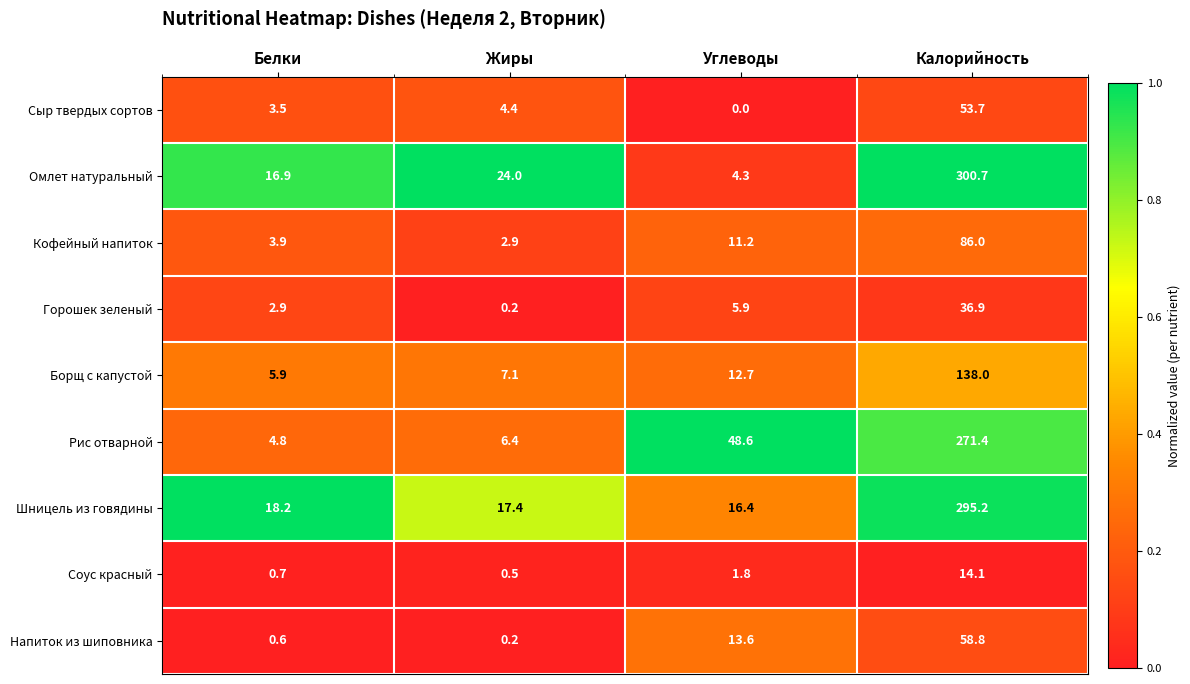

At which category is the sum across all series the highest?

Калорийность